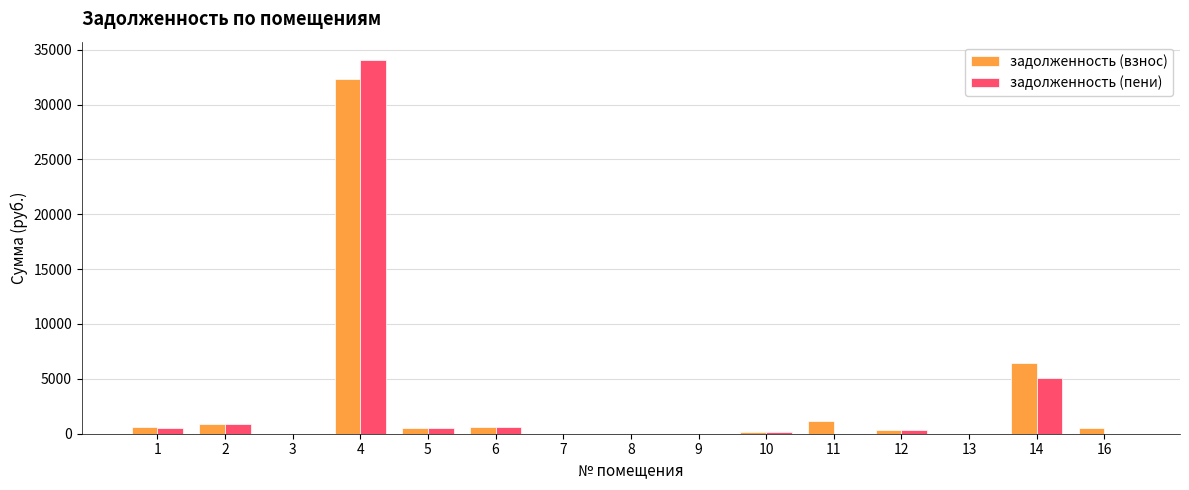

True or false: задолженность (взнос) has a value of 654.6 at 6.

True